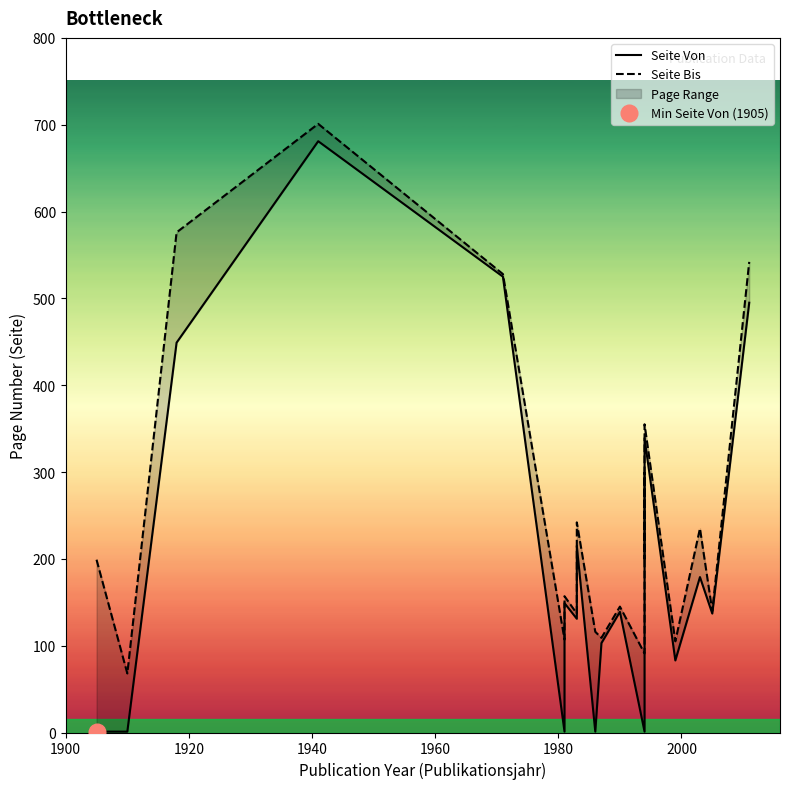

Which series has the largest total across all categories?

Seite Bis